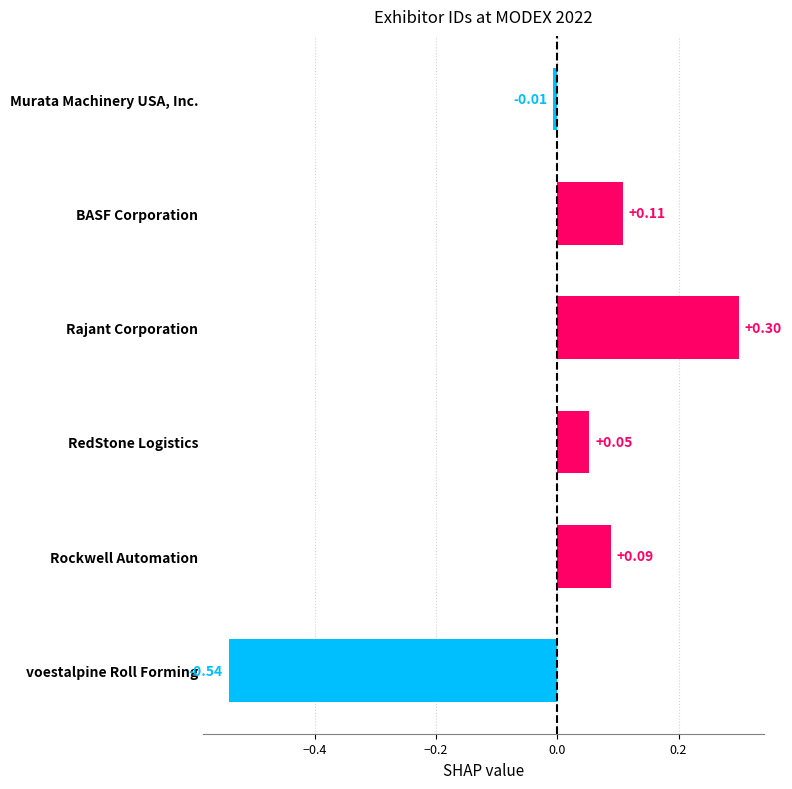

How many data points does each series have?

6